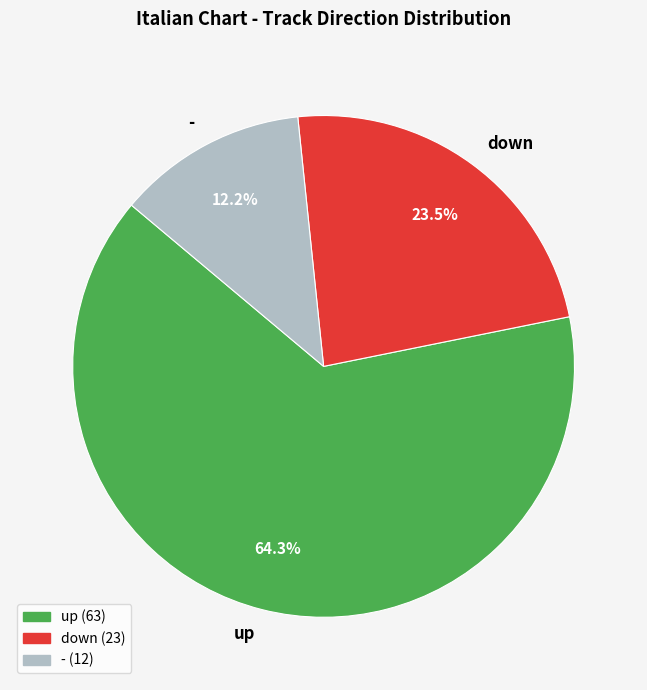

True or false: - accounts for 26% of the total.

False